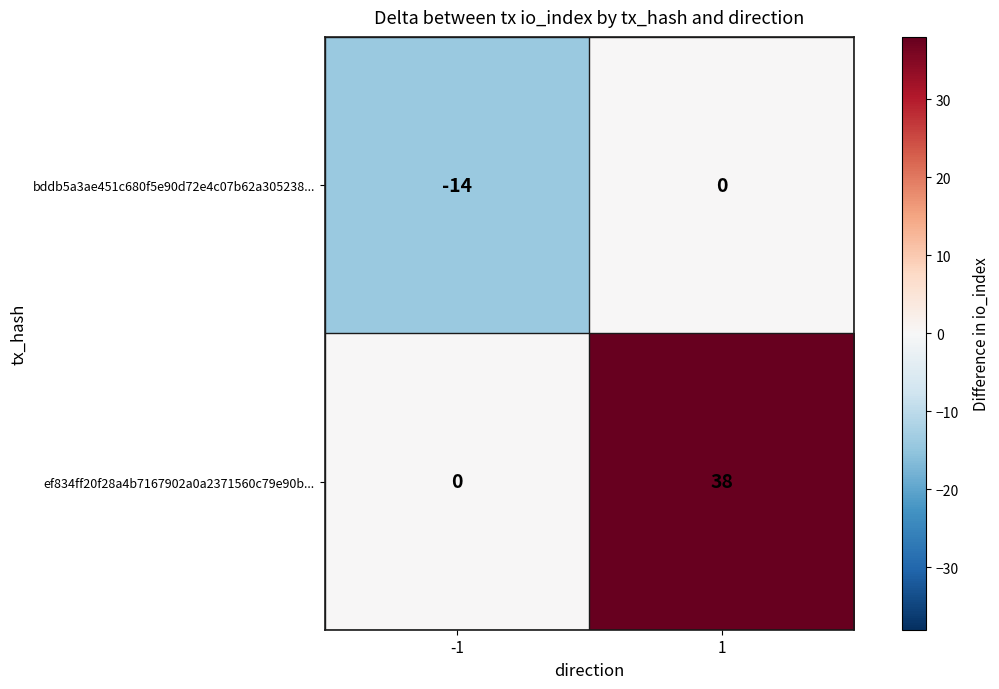

At which category is the sum across all series the highest?

1